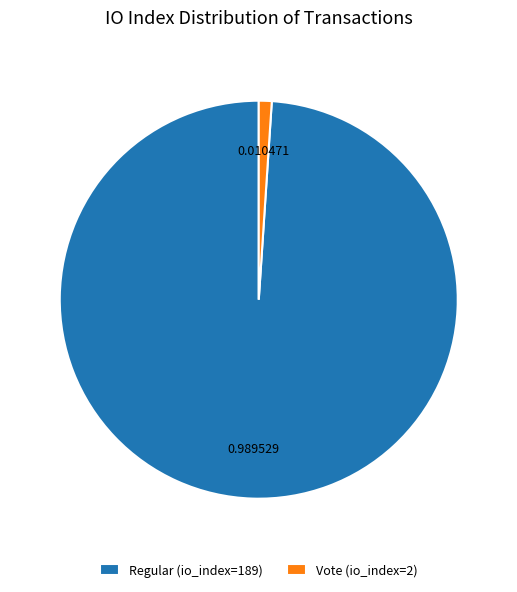

Combined, do Vote (io_index=2) and Regular (io_index=189) account for over 50%?

Yes